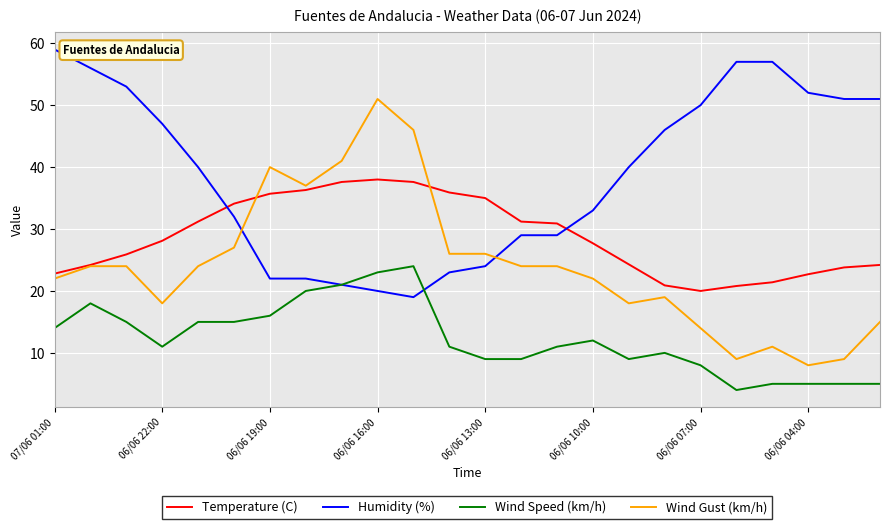

List the series in order of their peak value, highest first.

Humidity (%), Wind Gust (km/h), Temperature (C), Wind Speed (km/h)